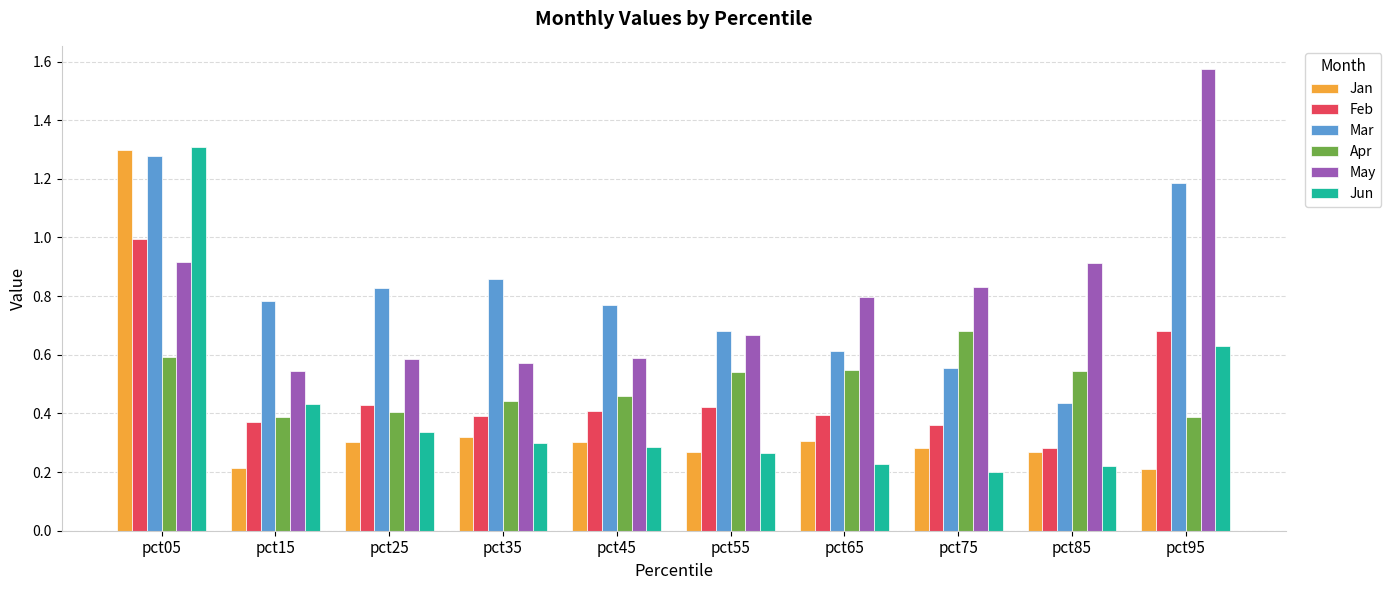

Is the value of May at pct25 greater than the value of Jan at pct05?

No